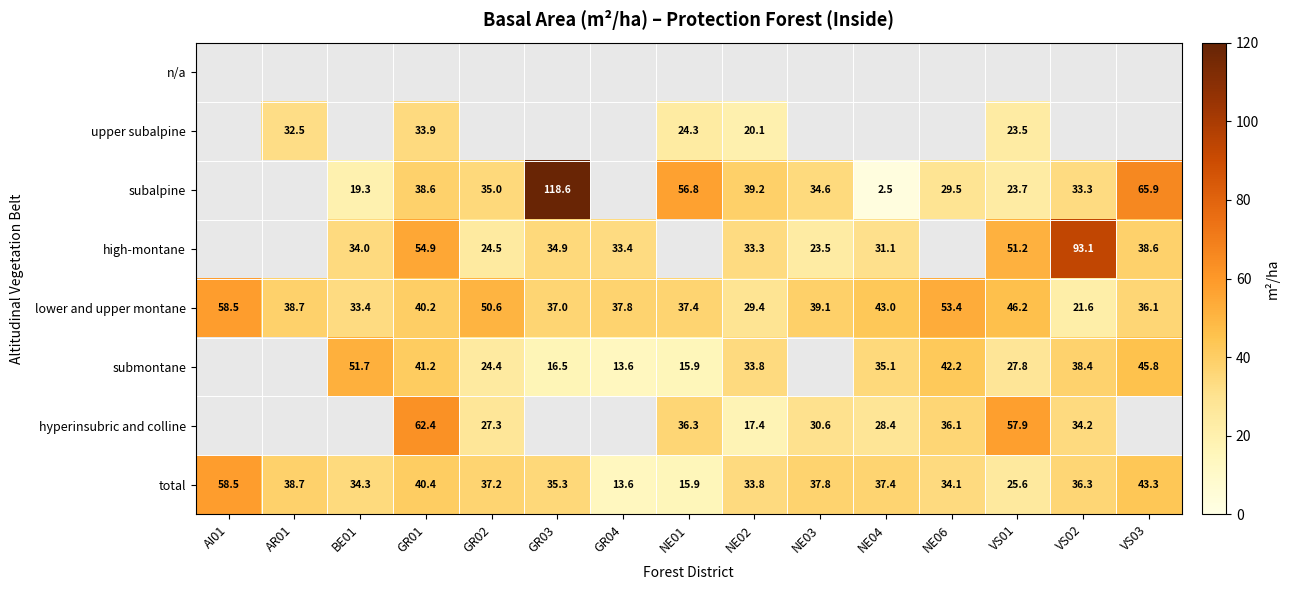

The high-montane series shows 44.5 at NE02. True or false?

False